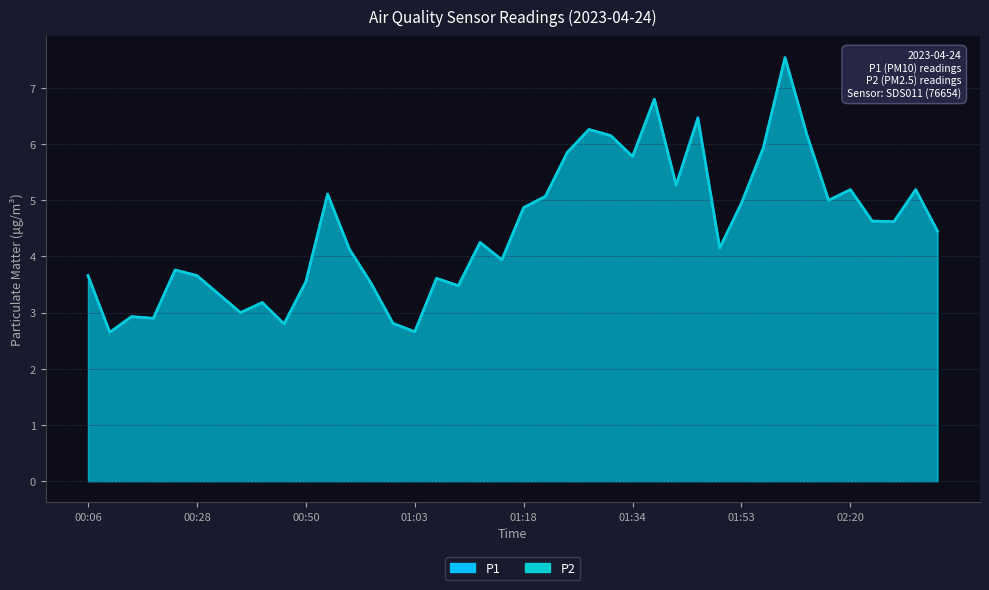

Which series has the largest total across all categories?

P1